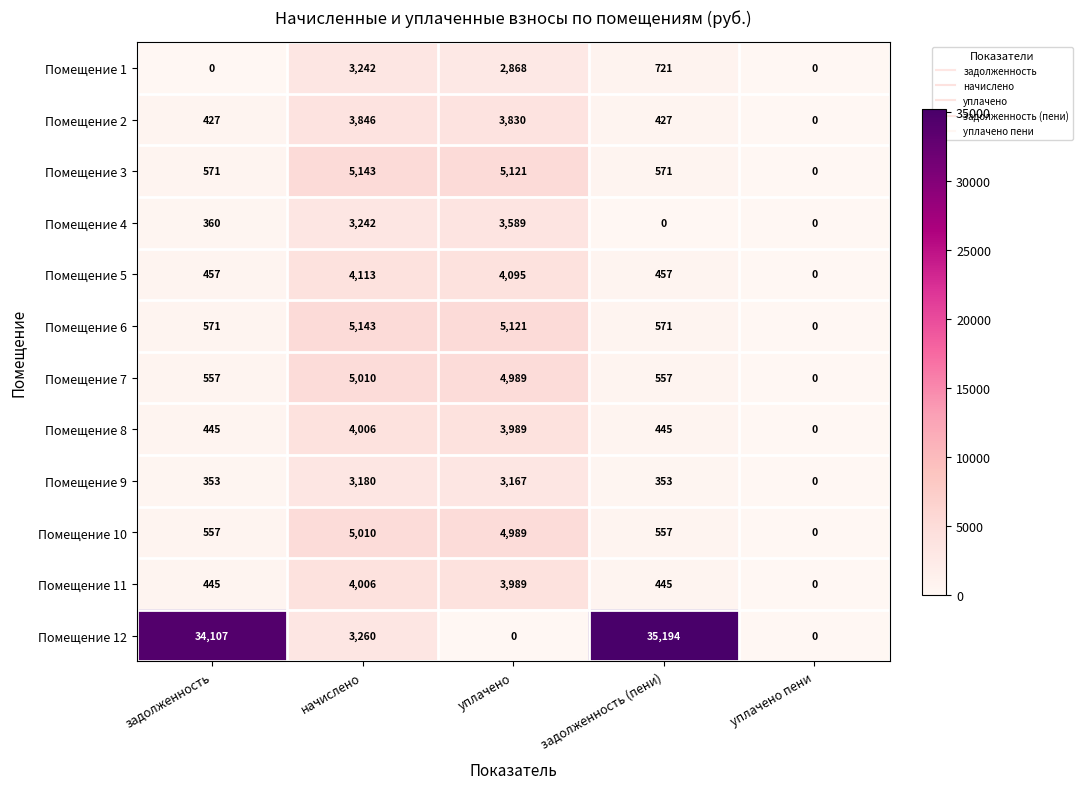

What is the difference between the second highest and second lowest values in the Помещение 11 series?

3544